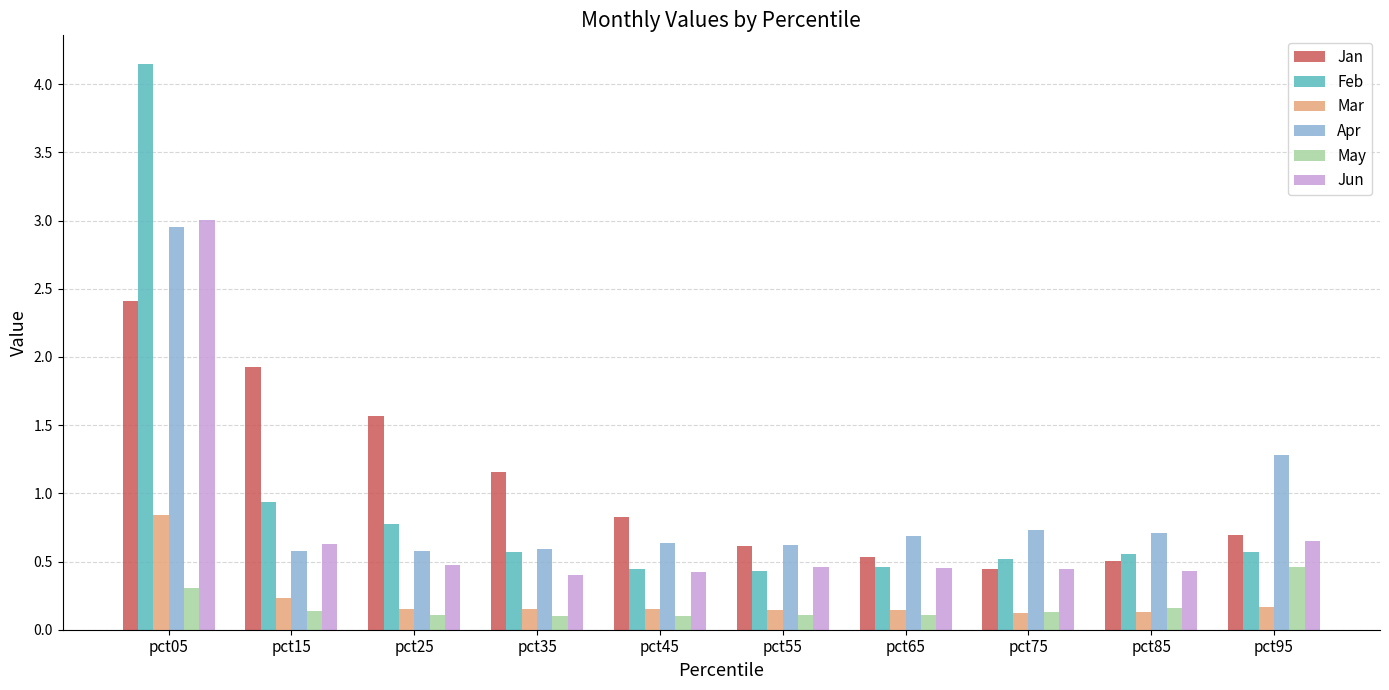

List the series in order of their peak value, lowest first.

May, Mar, Jan, Apr, Jun, Feb